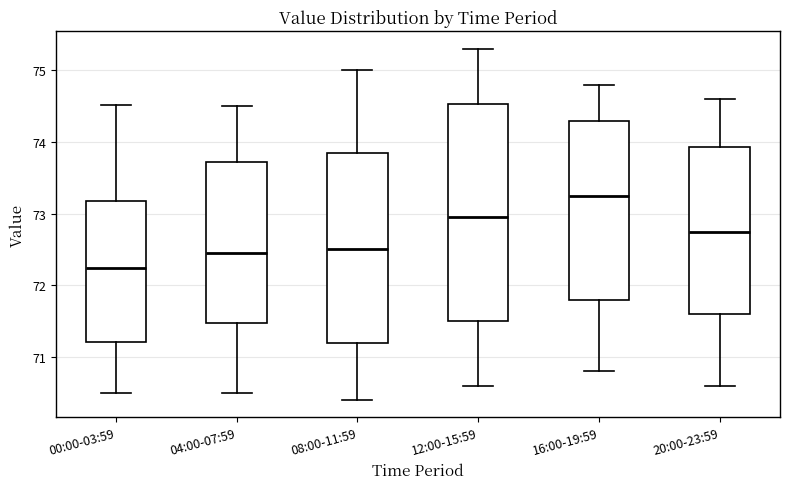

Reading left to right, read every box against the y-axis: the position of its median line, the range the box covers, and the ends of its whiskers. The values are not printed on the chart, so give them approximately, as read against the axis.

00:00-03:59: median 72.2, box 71.2 to 73.2, whiskers 70.5 to 74.5
04:00-07:59: median 72.5, box 71.5 to 73.7, whiskers 70.5 to 74.5
08:00-11:59: median 72.5, box 71.2 to 73.9, whiskers 70.4 to 75.0
12:00-15:59: median 73.0, box 71.5 to 74.5, whiskers 70.6 to 75.3
16:00-19:59: median 73.3, box 71.8 to 74.3, whiskers 70.8 to 74.8
20:00-23:59: median 72.8, box 71.6 to 73.9, whiskers 70.6 to 74.6